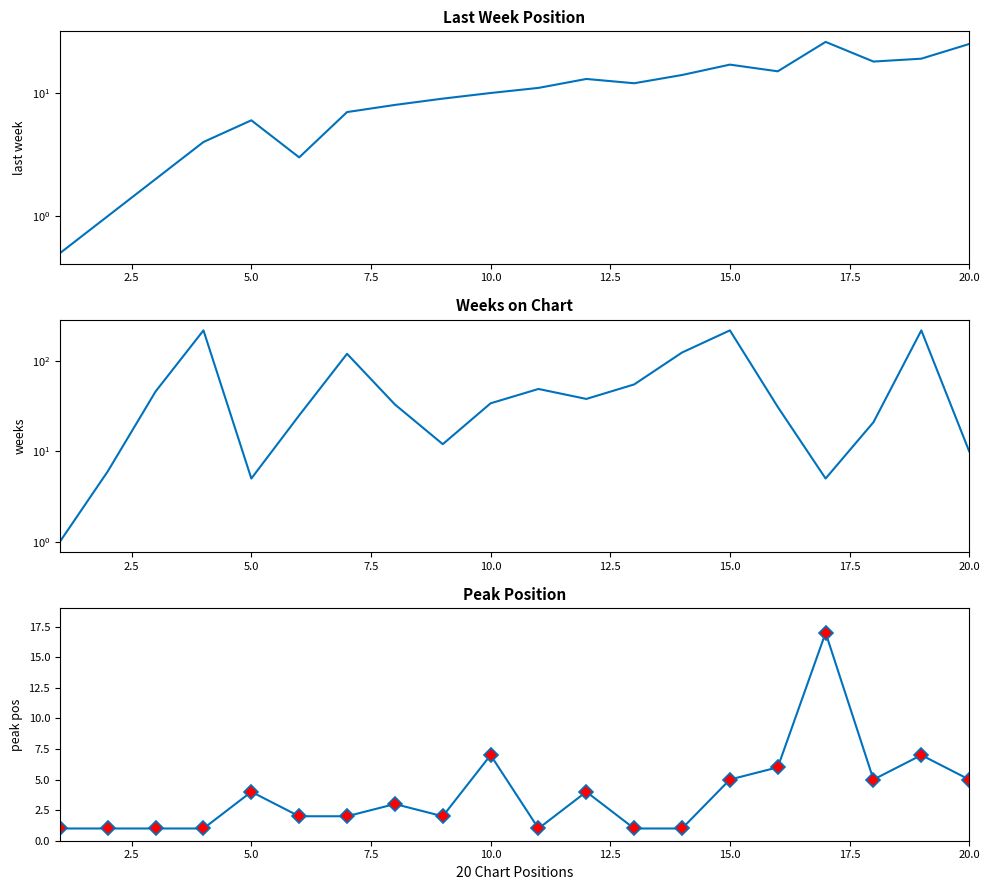

Reading left to right, transcribe all the data shown in this chart.

Last Week: 0.5	1.0	2.0	4.0	6.0	3.0	7.0	8.0	9.0	10.0	11.0	13.0	12.0	14.0	17.0	15.0	26.0	18.0	19.0	25.0
Weeks on Chart: 1.0	6.0	46.0	218.0	5.0	25.0	120.0	33.0	12.0	34.0	49.0	38.0	55.0	124.0	218.0	31.0	5.0	21.0	218.0	10.0
Peak Position: 1.0	1.0	1.0	1.0	4.0	2.0	2.0	3.0	2.0	7.0	1.0	4.0	1.0	1.0	5.0	6.0	17.0	5.0	7.0	5.0